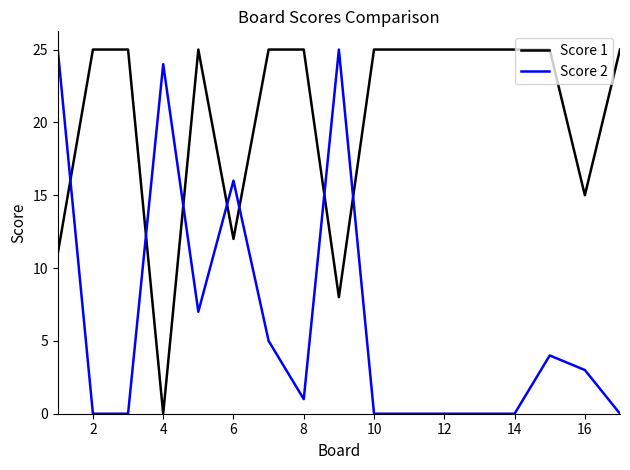

Which series ends up on top after the final intersection of Score 2 and Score 1?

Score 1